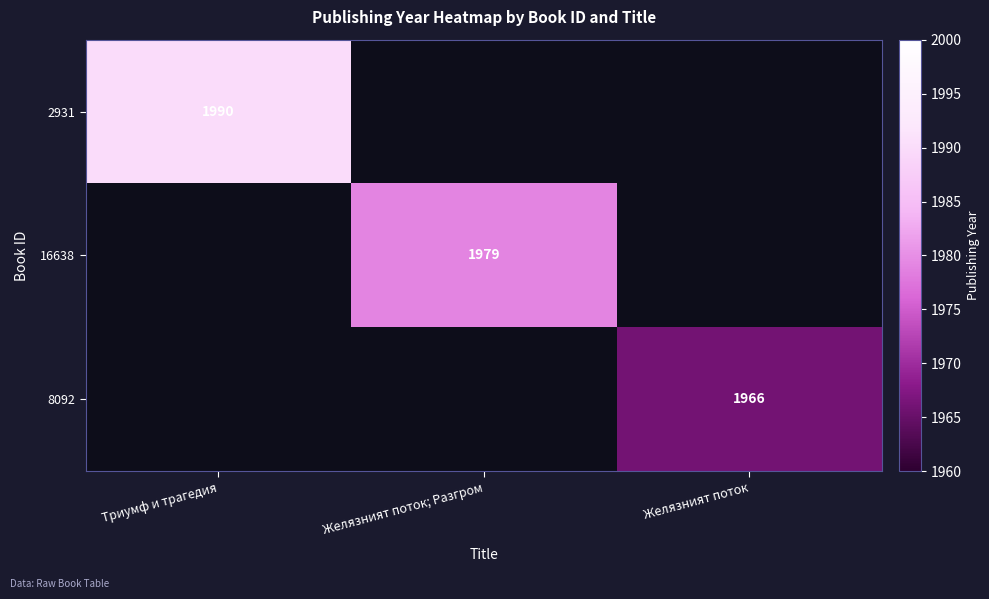

Which has a higher value, Желязният поток or Желязният поток; Разгром?

Желязният поток; Разгром